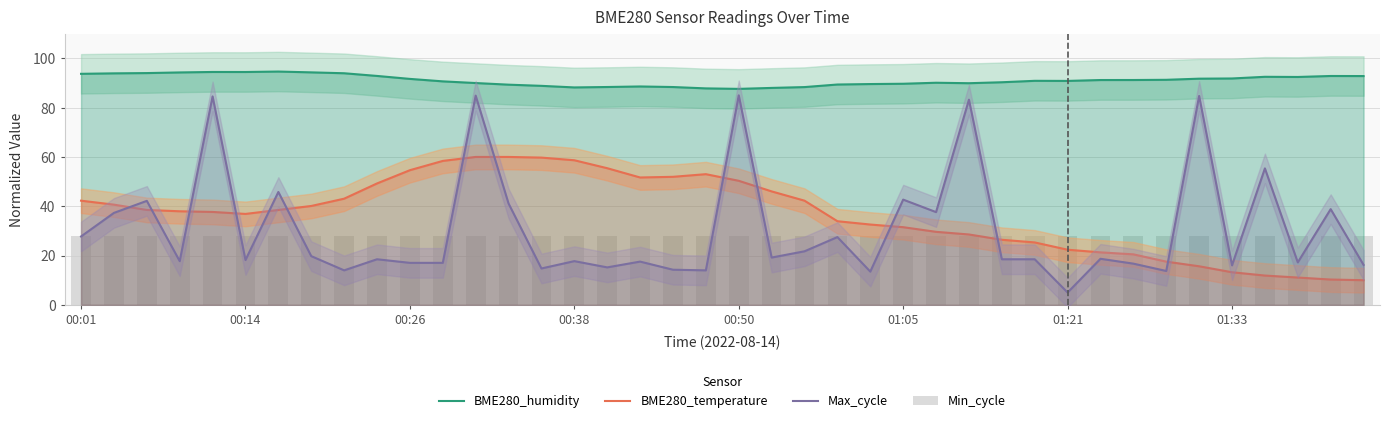

What is the label of the 9th bar from the left?

8